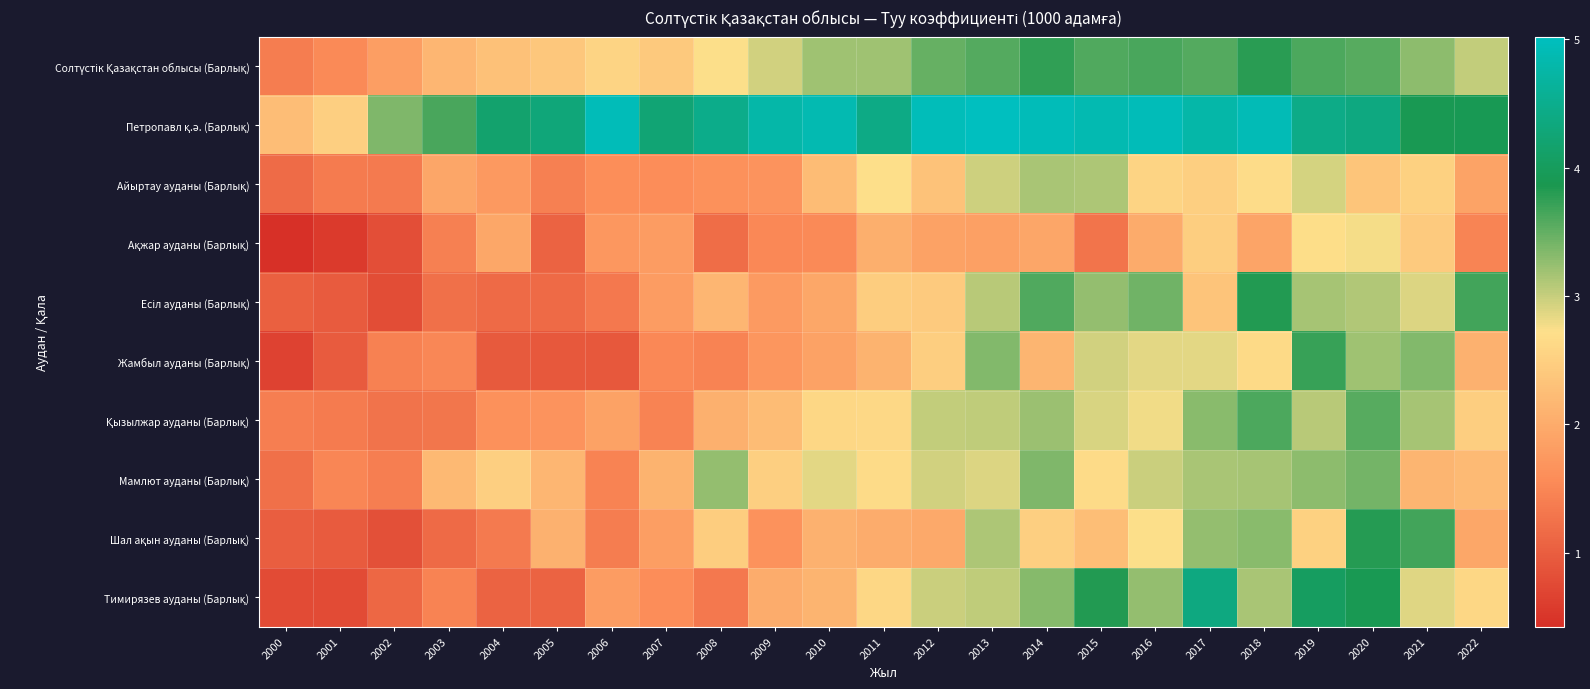

At which category is the sum across all series the highest?

2020